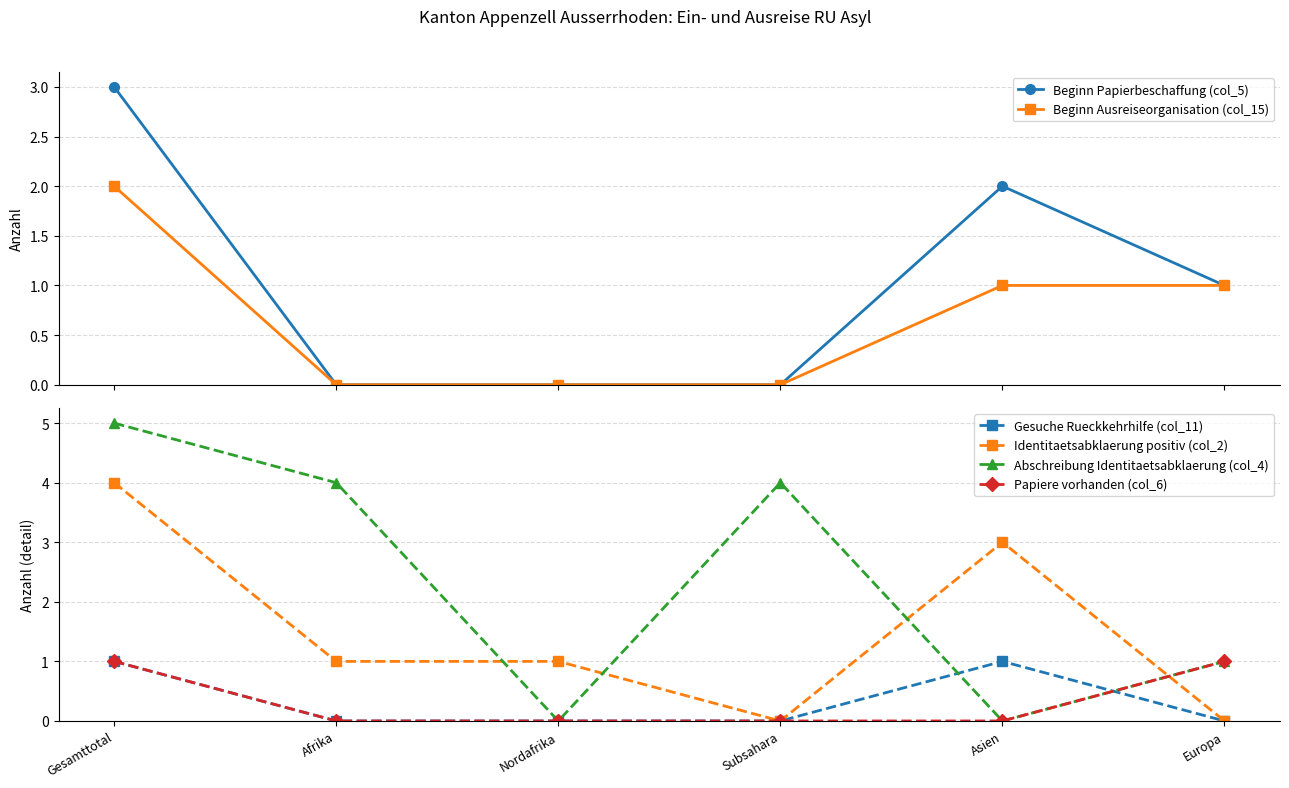

Reading left to right, what are all the values shown in this chart?

Beginn Papierbeschaffung (col_5): 3	0	0	0	2	1
Beginn Ausreiseorganisation (col_15): 2	0	0	0	1	1
Gesuche Rueckkehrhilfe (col_11): 1	0	0	0	1	0
Identitaetsabklaerung positiv (col_2): 4	1	1	0	3	0
Abschreibung Identitaetsabklaerung (col_4): 5	4	0	4	0	1
Papiere vorhanden (col_6): 1	0	0	0	0	1